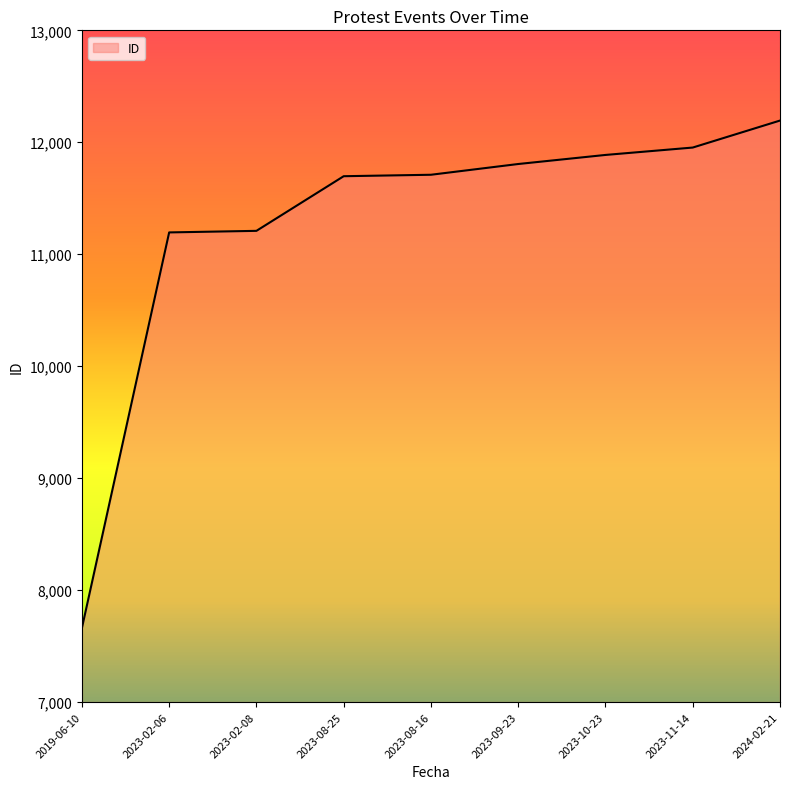

Does the chart display data point markers on the line(s)?

No